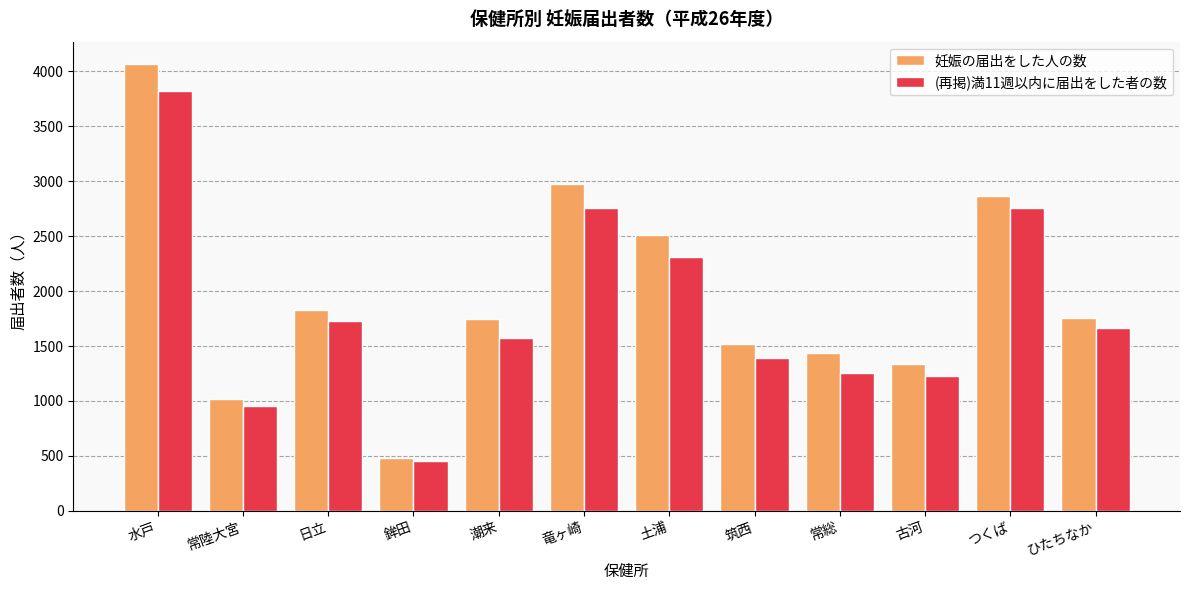

What is the value of the (再掲)満11週以内に届出をした者の数 bar at the 8th from the left?

1387